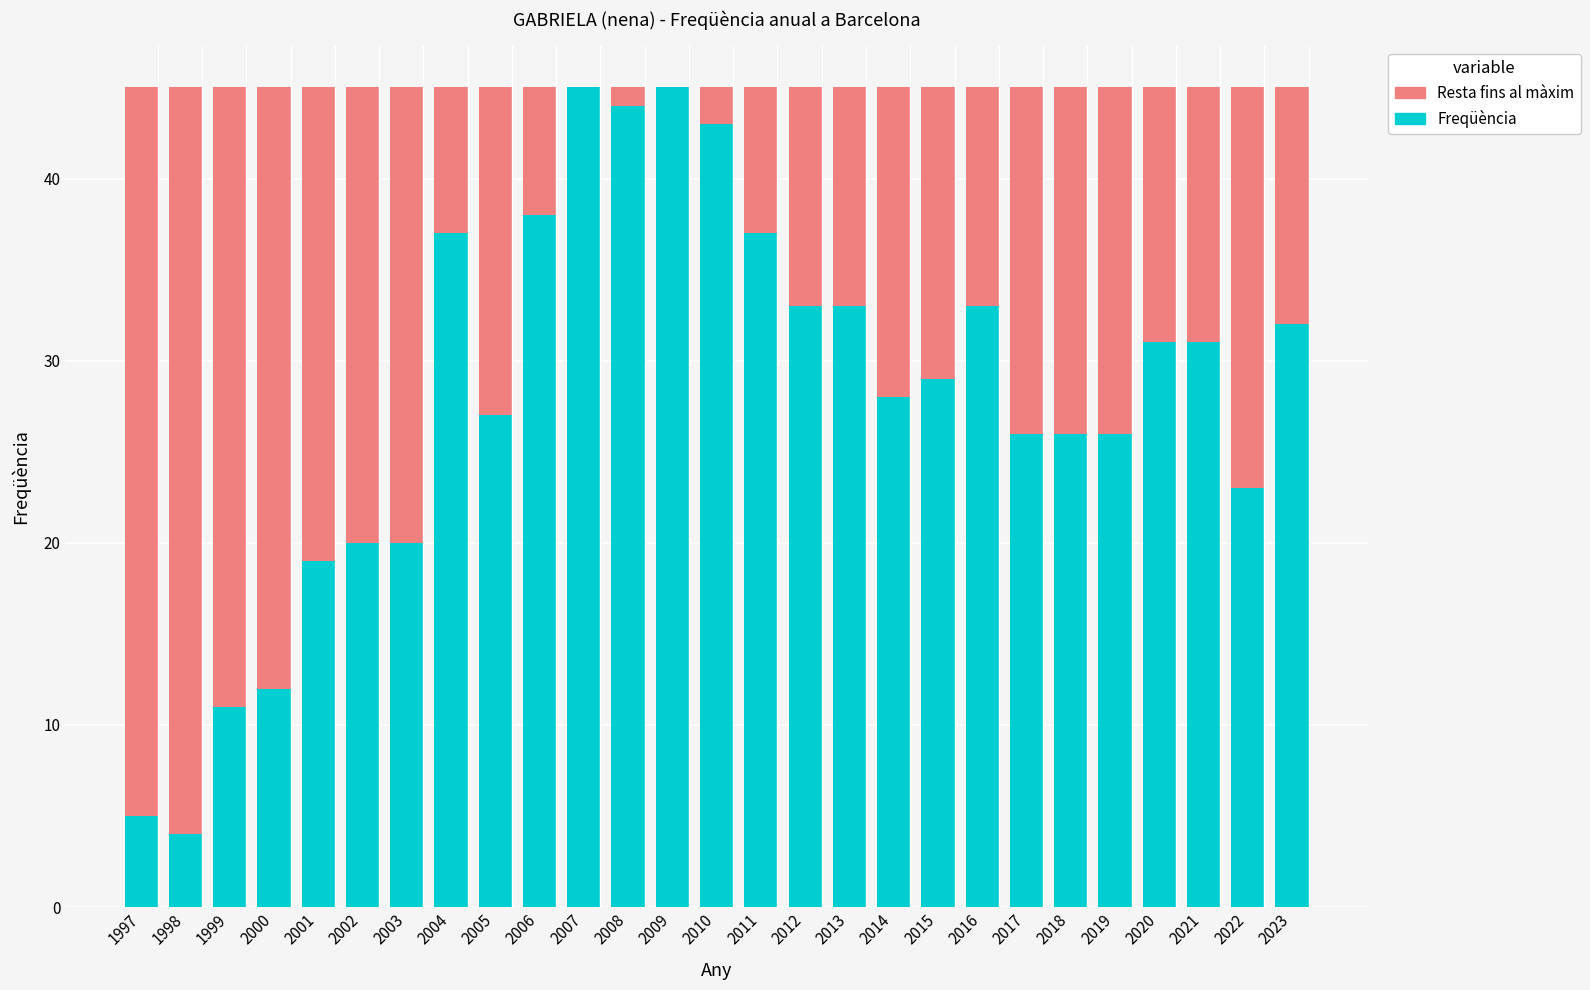

The value of Freqüència at 1999 is 11. True or false?

True